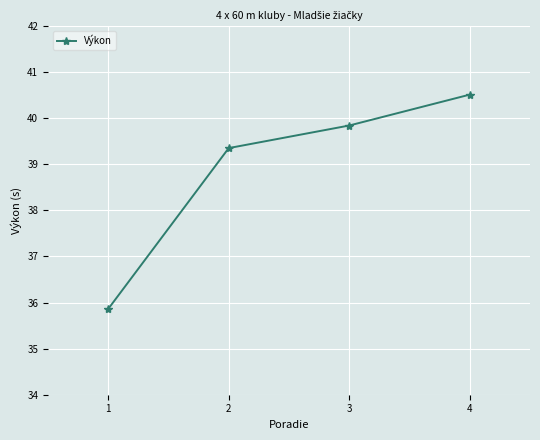

What is the maximum value shown in the chart?

40.5